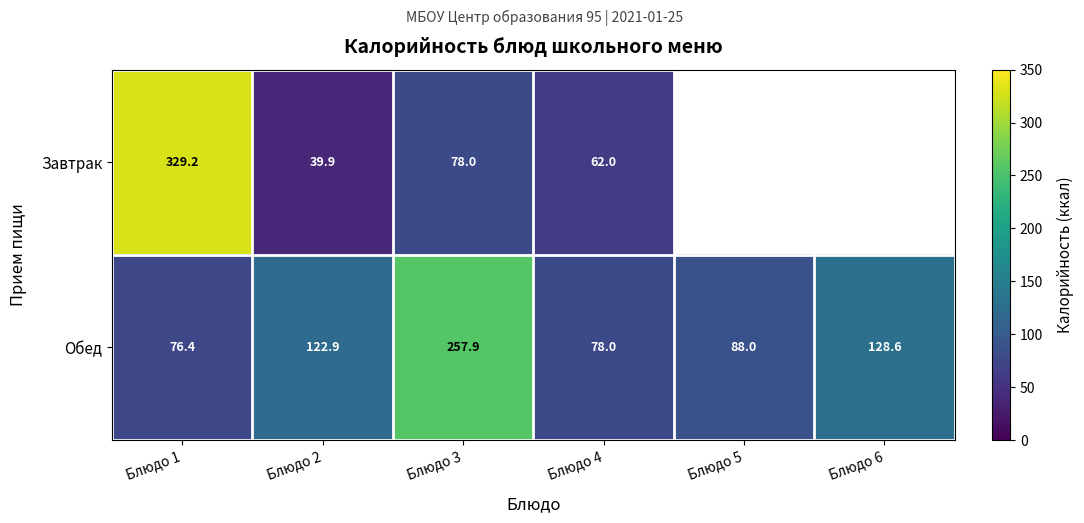

Between Блюдо 1 and Блюдо 3, which series saw the biggest shift?

Завтрак